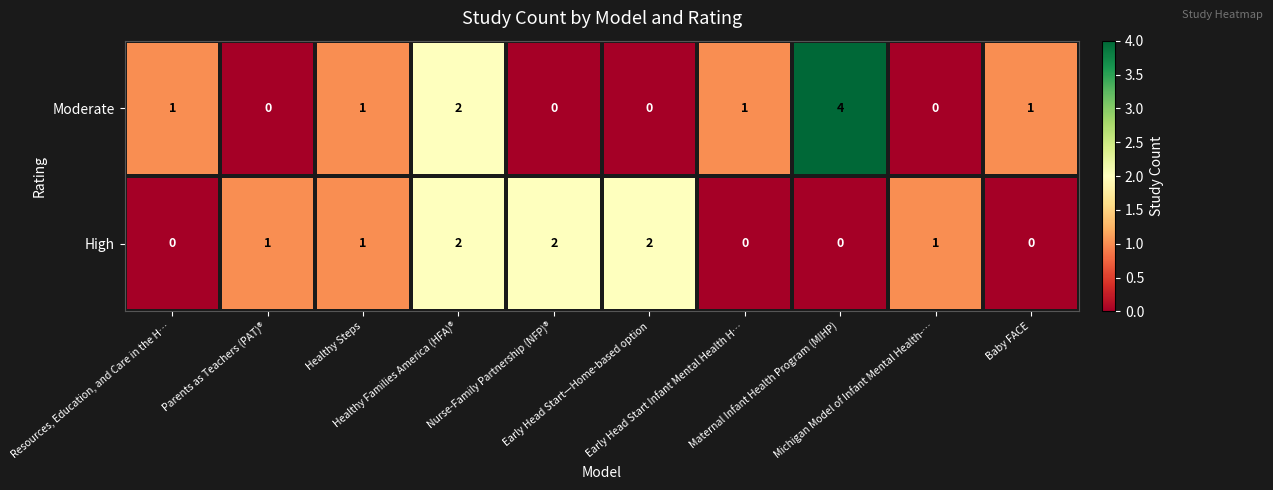

List the series in order of their peak value, lowest first.

High, Moderate